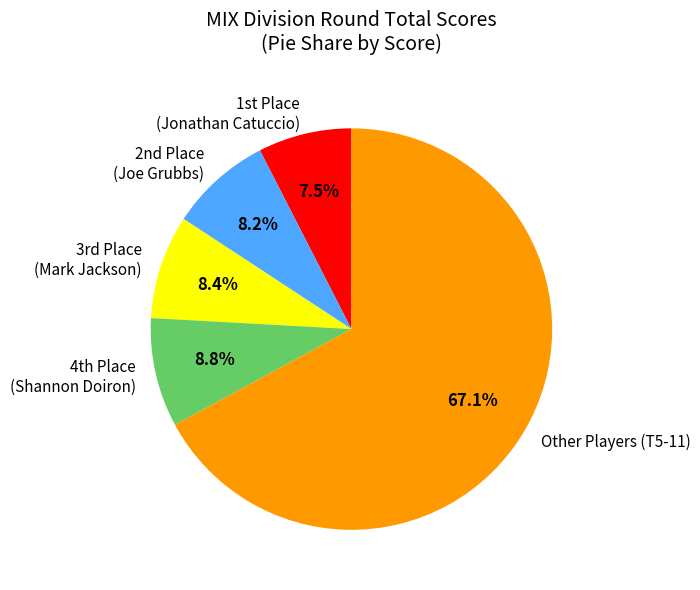

What is the largest slice in the pie chart?

Other Players (T5-11)